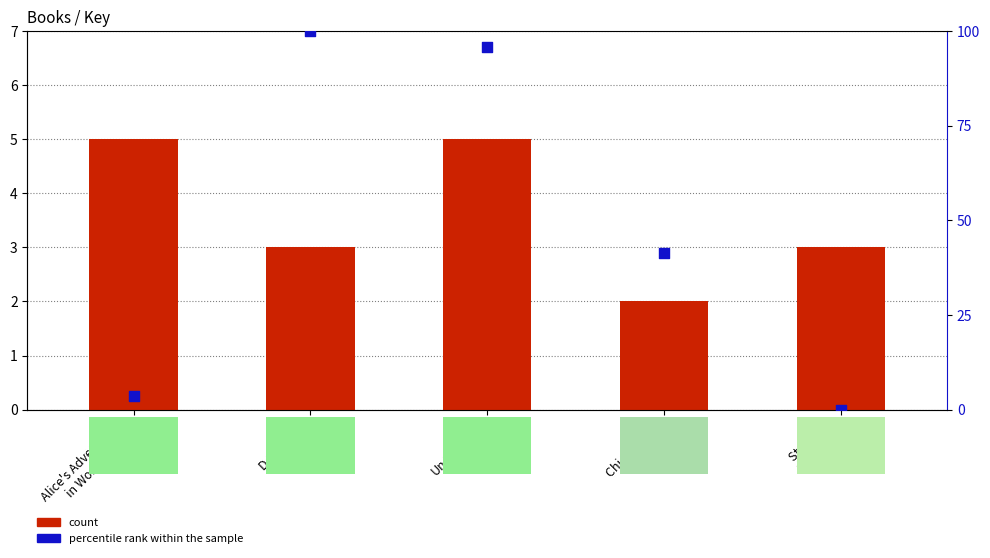

At how many categories does at least one series exceed 12?

3